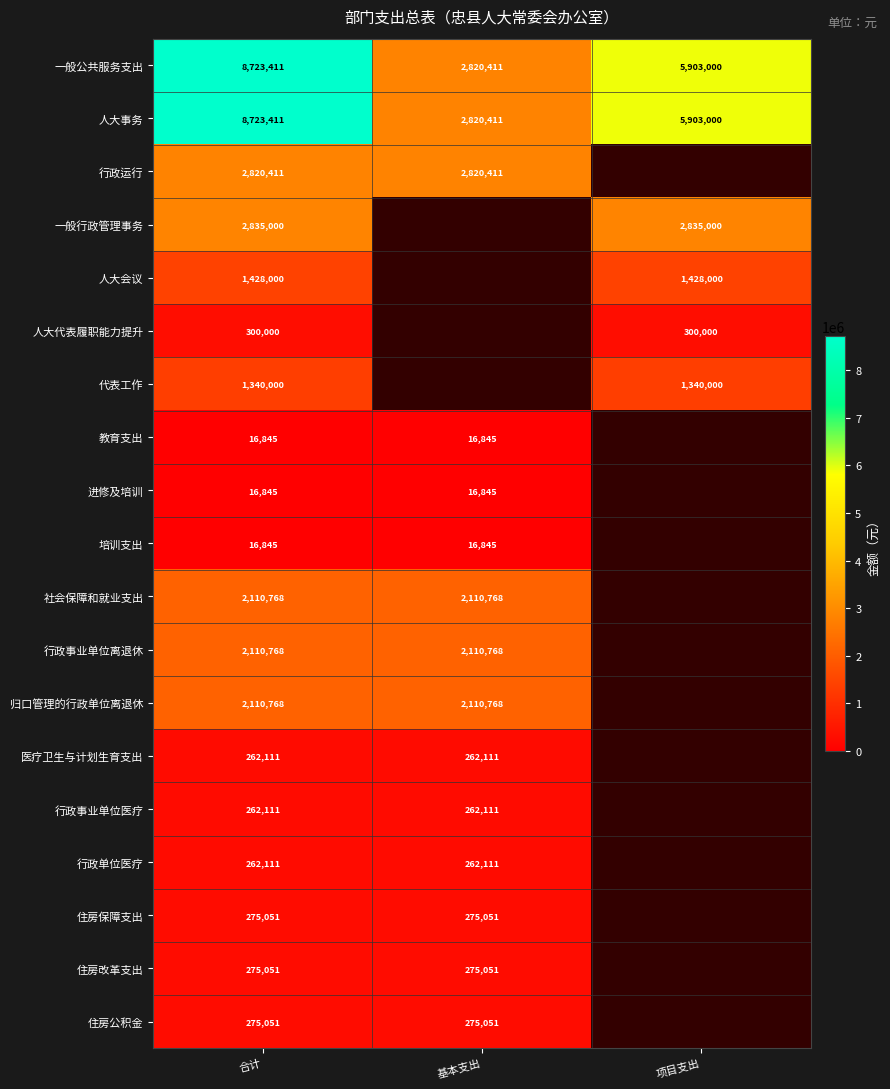

What is the difference between the maximum and minimum values in the 人大事务 series?

5903000